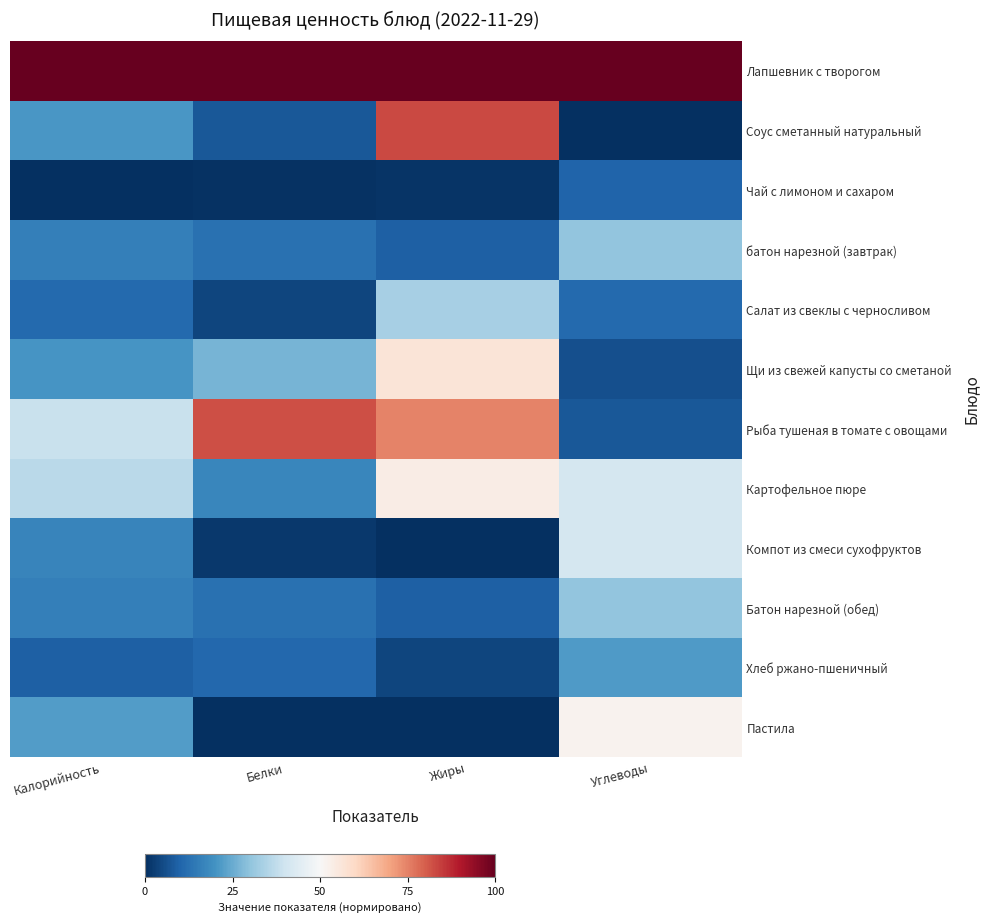

At how many categories does at least one series exceed 22?

4